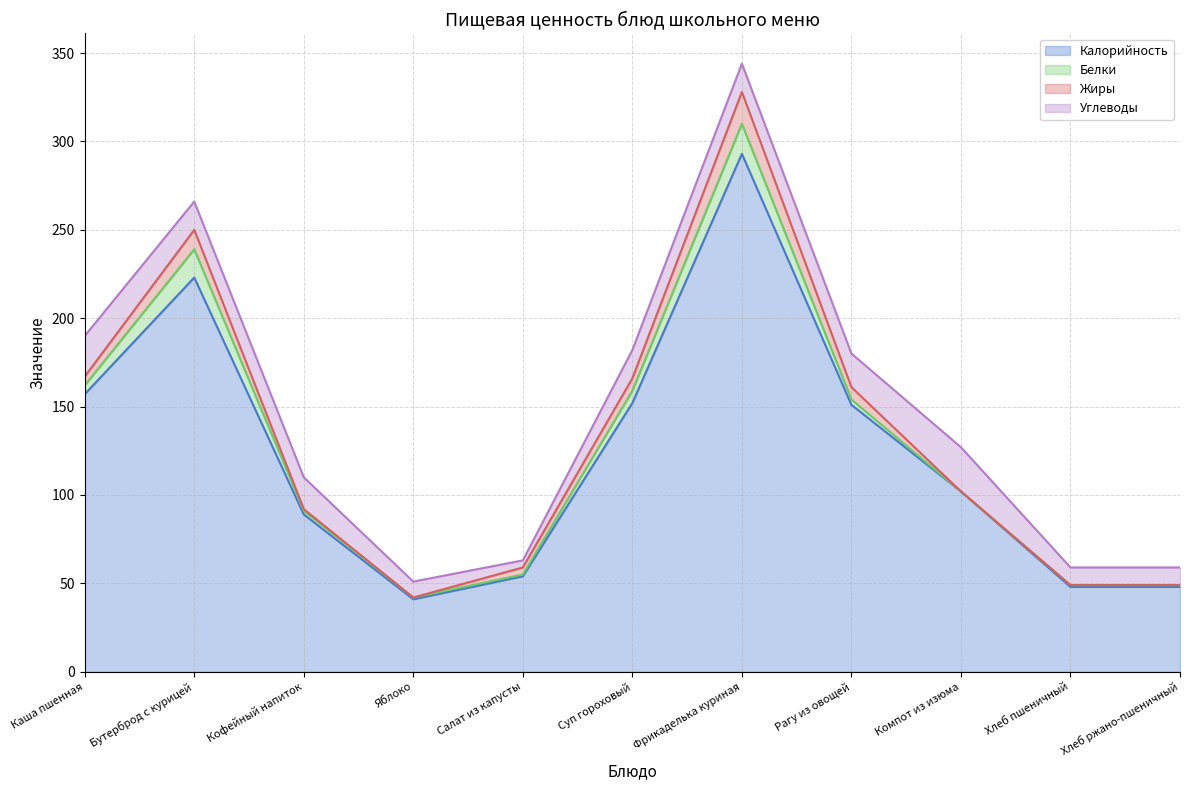

At which category does Калорийность reach its first local valley?

Яблоко